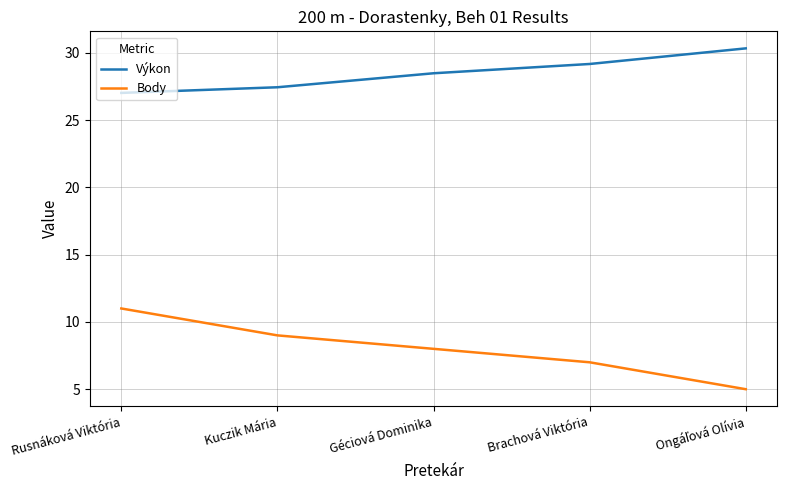

Is it true that Výkon equals 6.2 at Rusnáková Viktória?

False